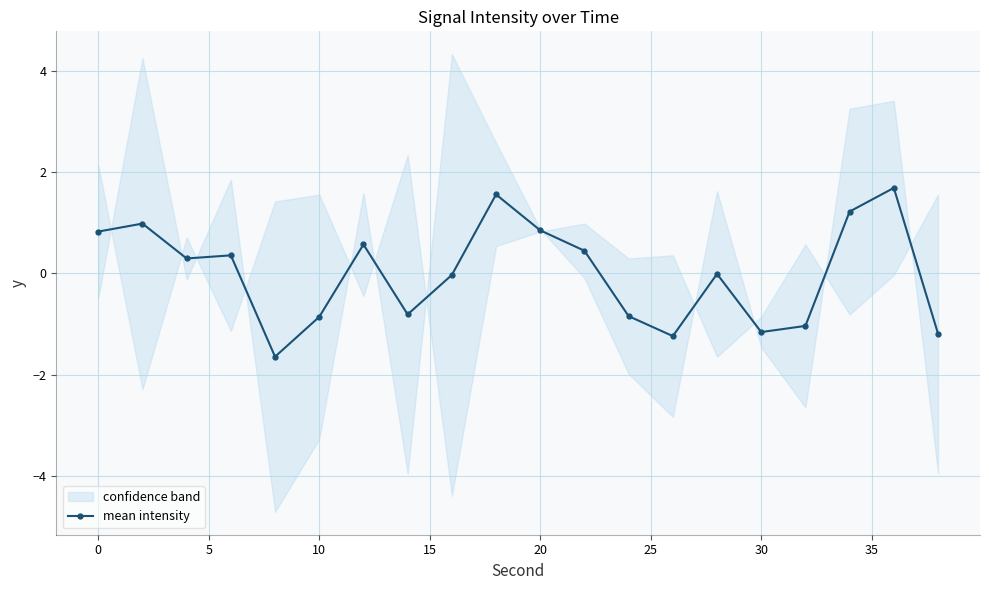

What is the highest value of the mean intensity series?

1.7